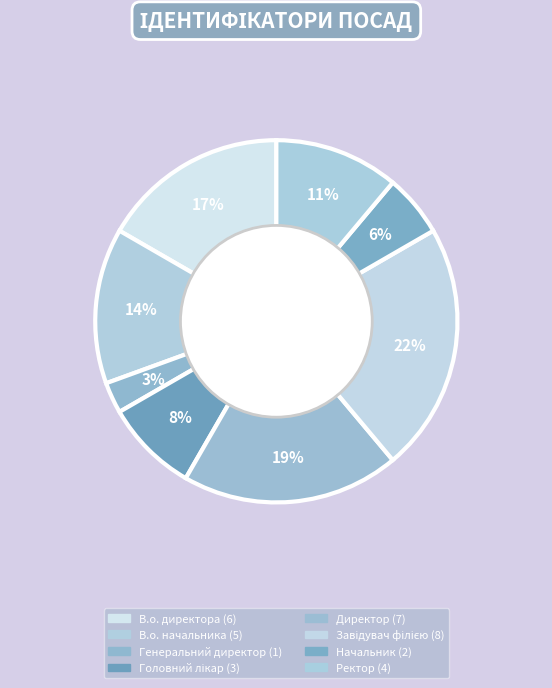

Count the number of slices in the pie.

8